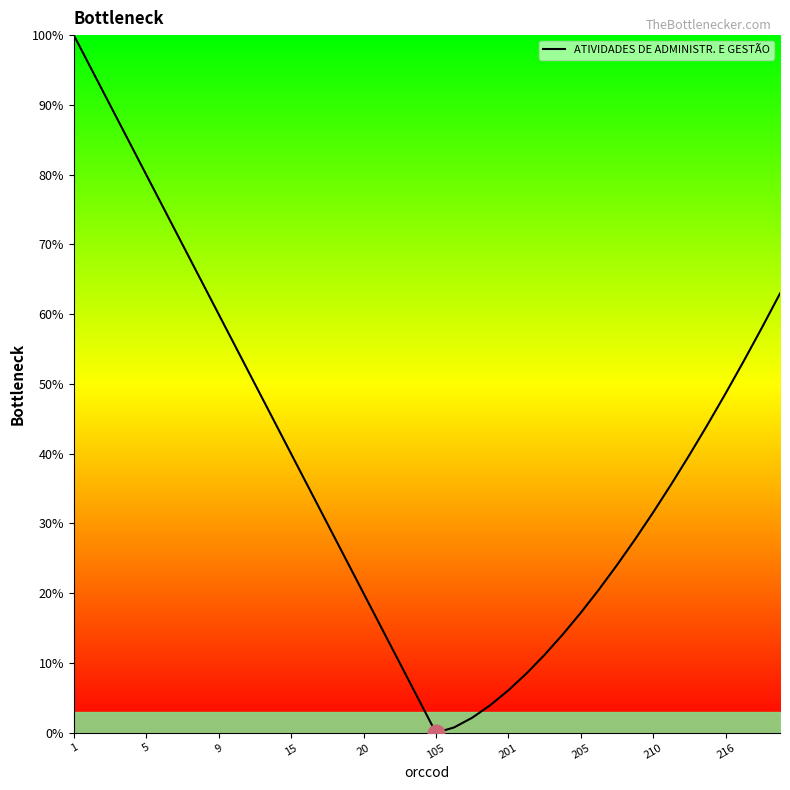

What is the difference between the maximum and minimum values?

100.0